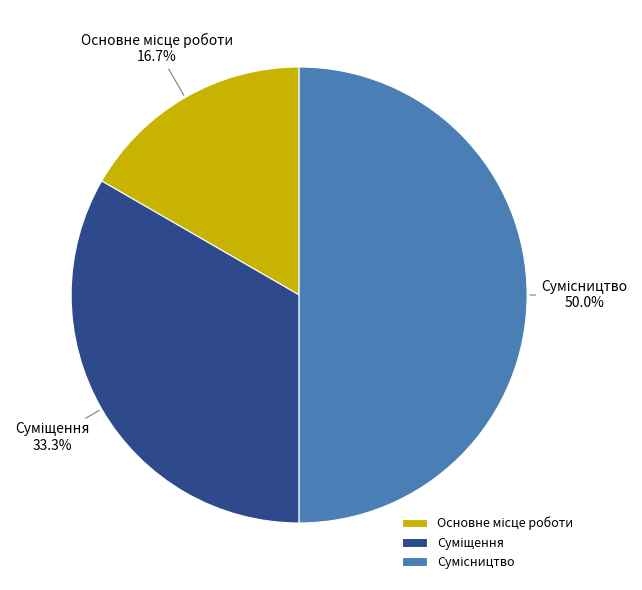

Does Суміщення represent more than half of the total?

No